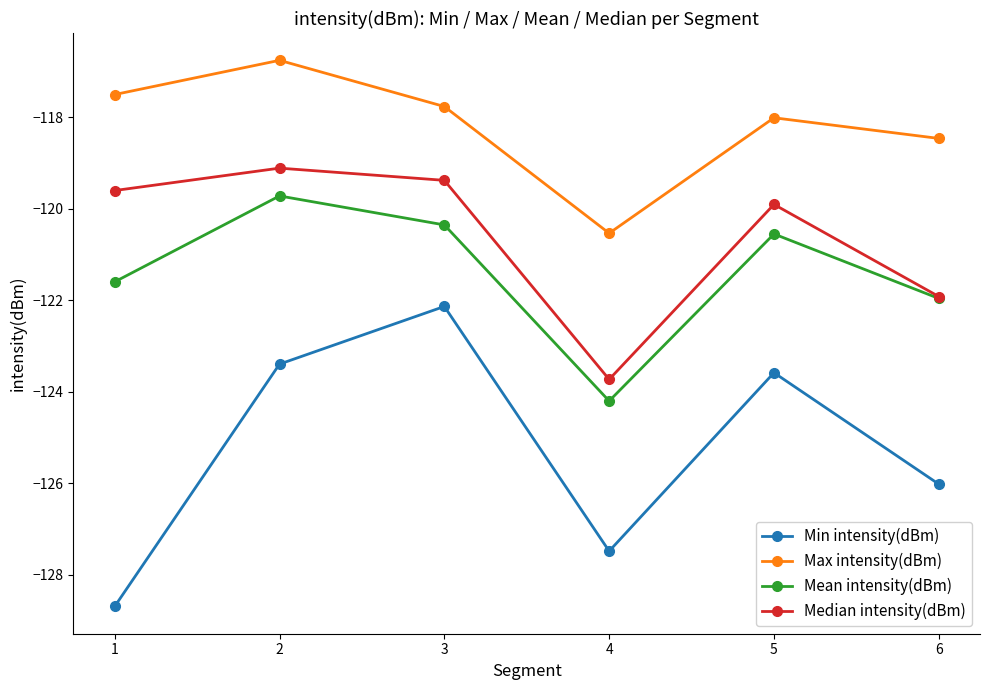

True or false: Mean intensity(dBm) and Min intensity(dBm) cross at least once.

False